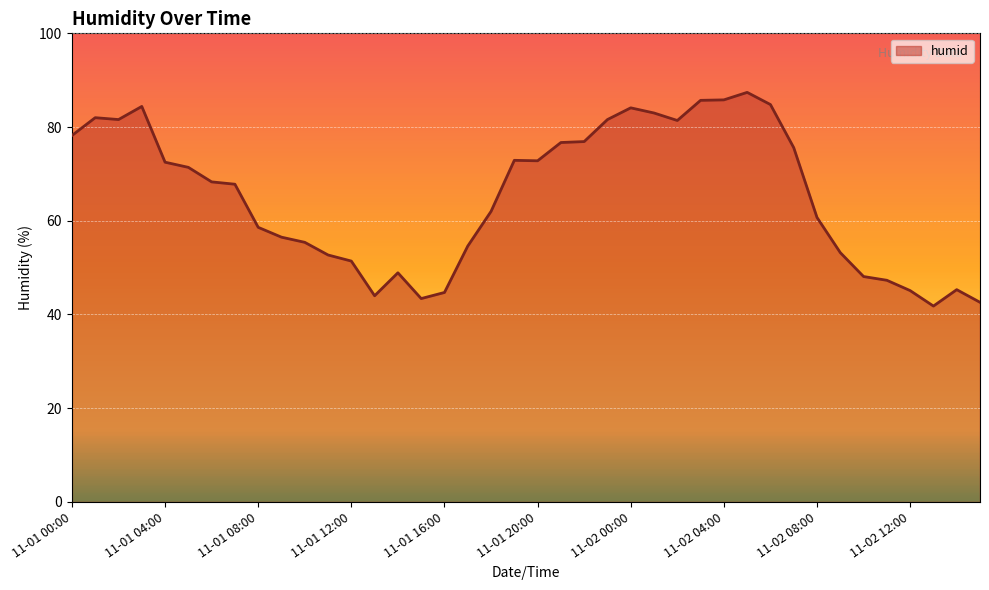

What is the greatest value displayed?

87.4